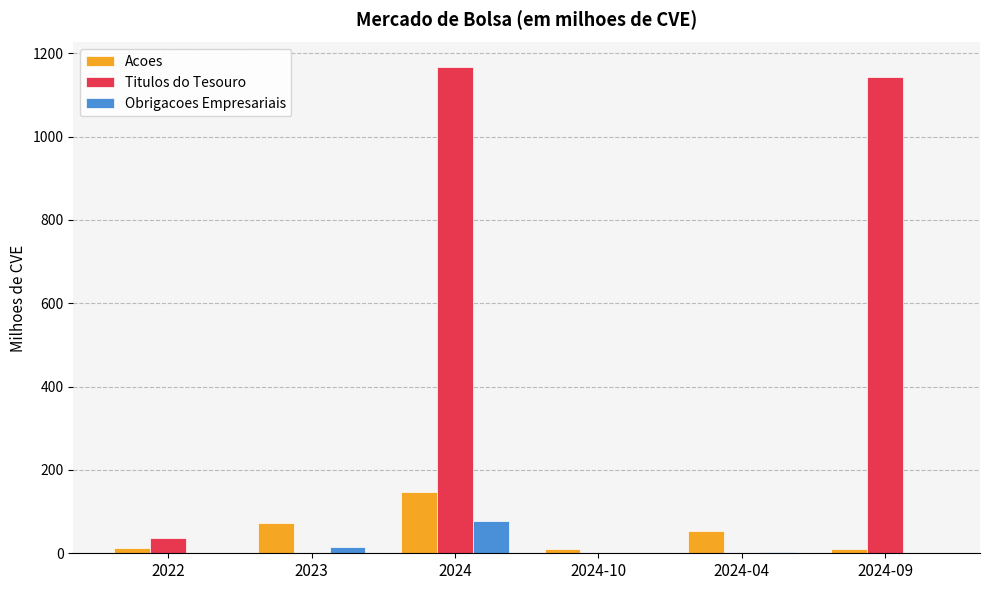

Between 2024 and 2024-10, which series saw the biggest shift?

Titulos do Tesouro